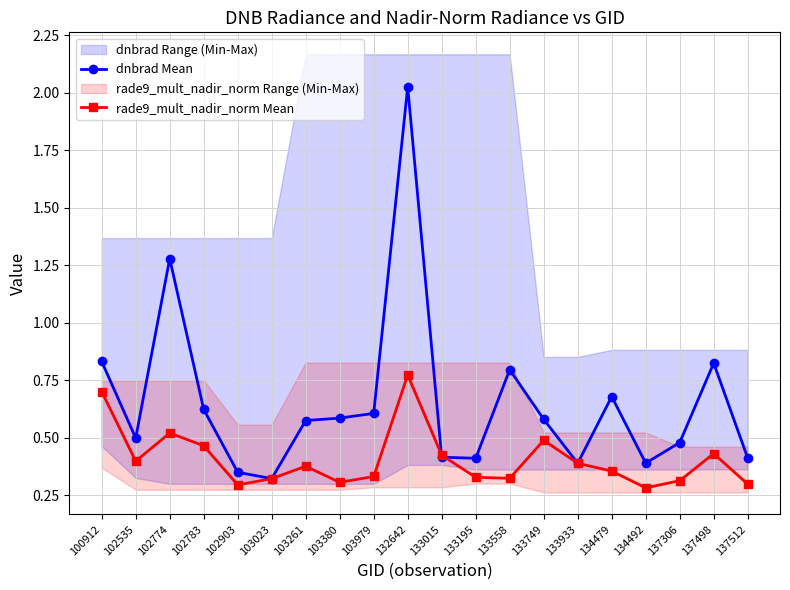

At which label does rade9_mult_nadir_norm Mean reach its peak?

132642